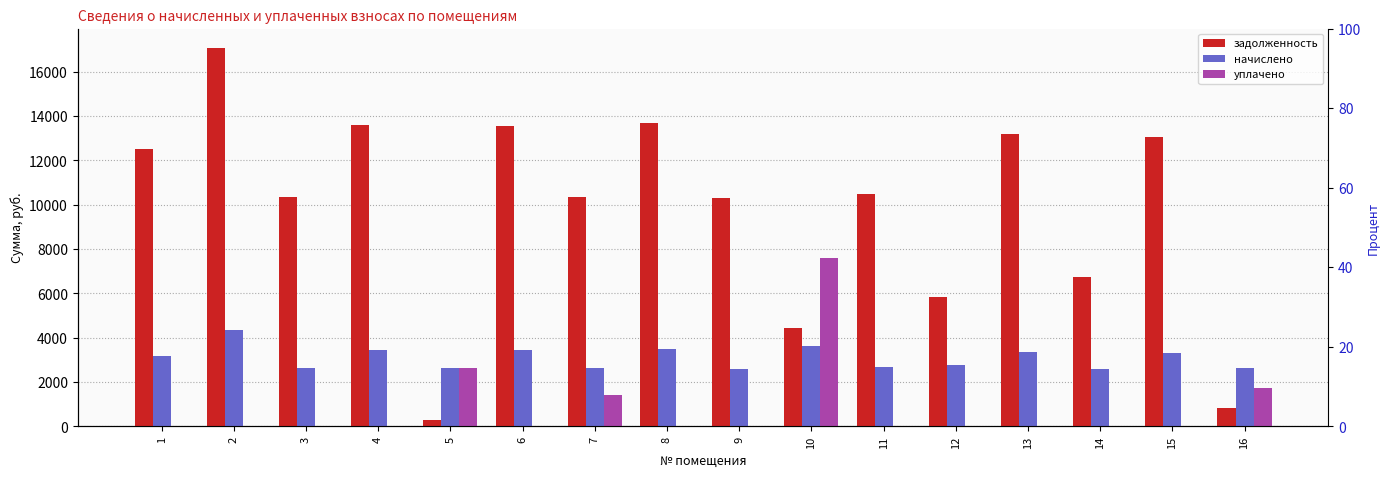

What is the difference between the second highest and minimum values in the уплачено series?

2618.0